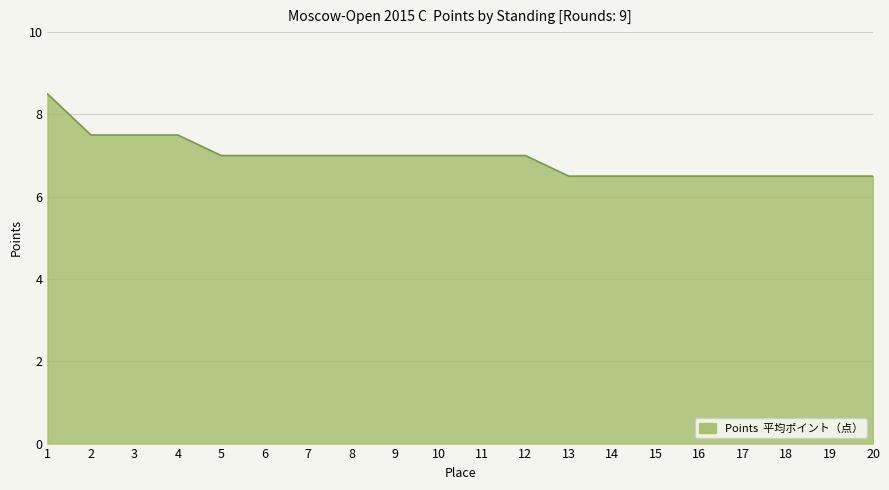

What is the difference between the values at 4 and 7?

0.5